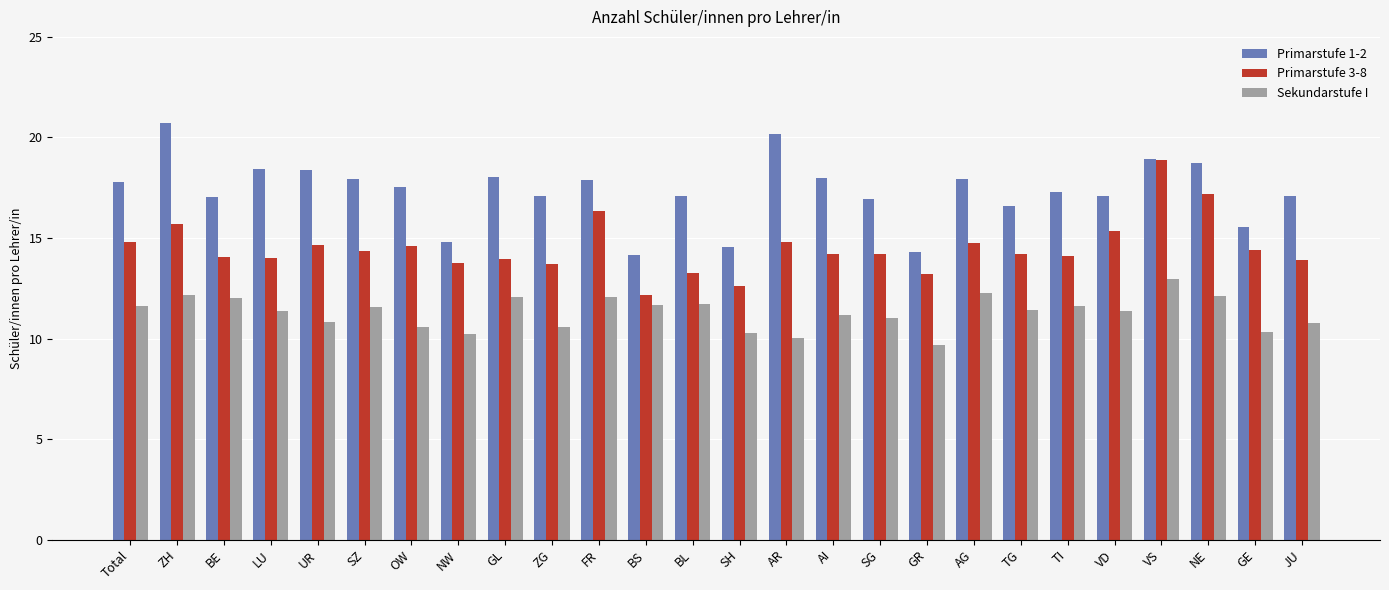

Rank the series by their average value, from lowest to highest.

Sekundarstufe I, Primarstufe 3-8, Primarstufe 1-2